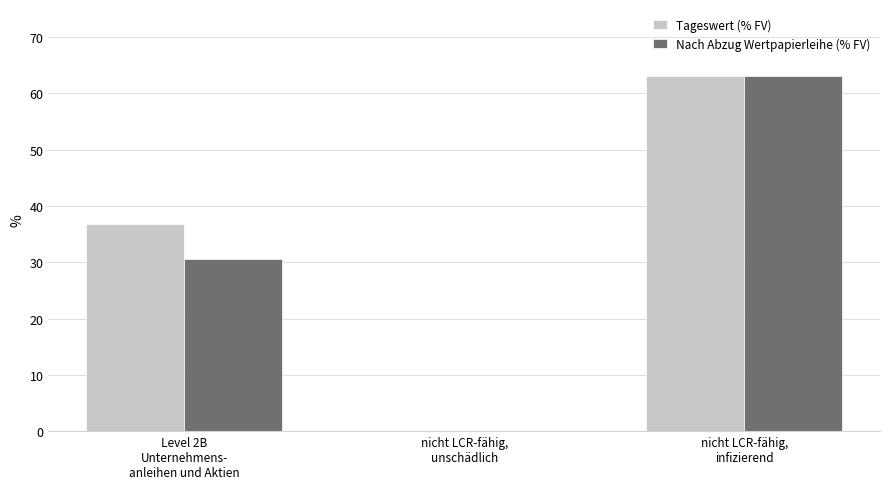

What is the difference between the Tageswert (% FV) values at nicht LCR-fähig,
infizierend and nicht LCR-fähig,
unschädlich?

63.1